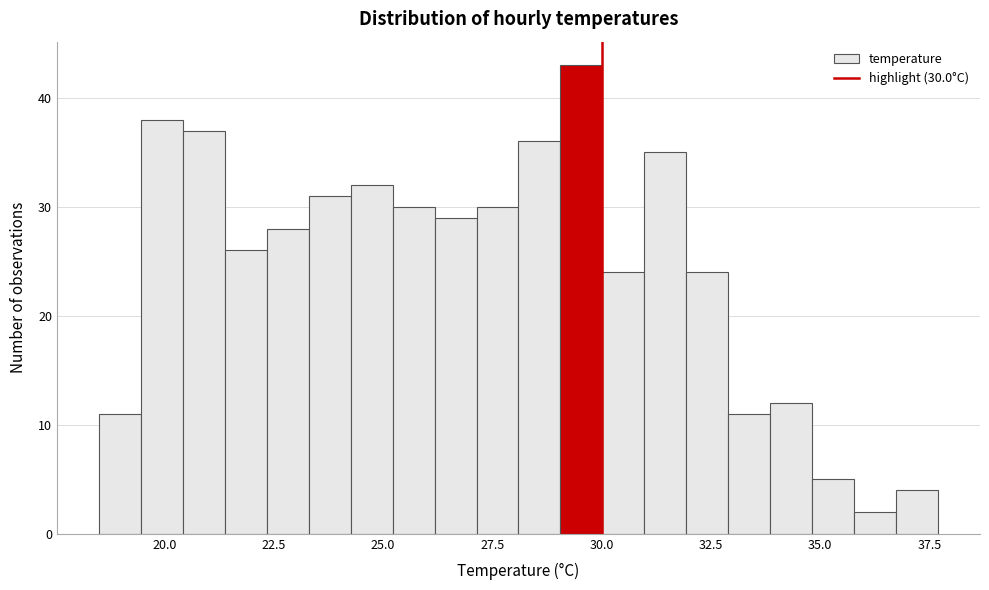

Around what value on the x-axis is the tallest bar? Give the approximate position of its centre, as read against the axis.

29.5